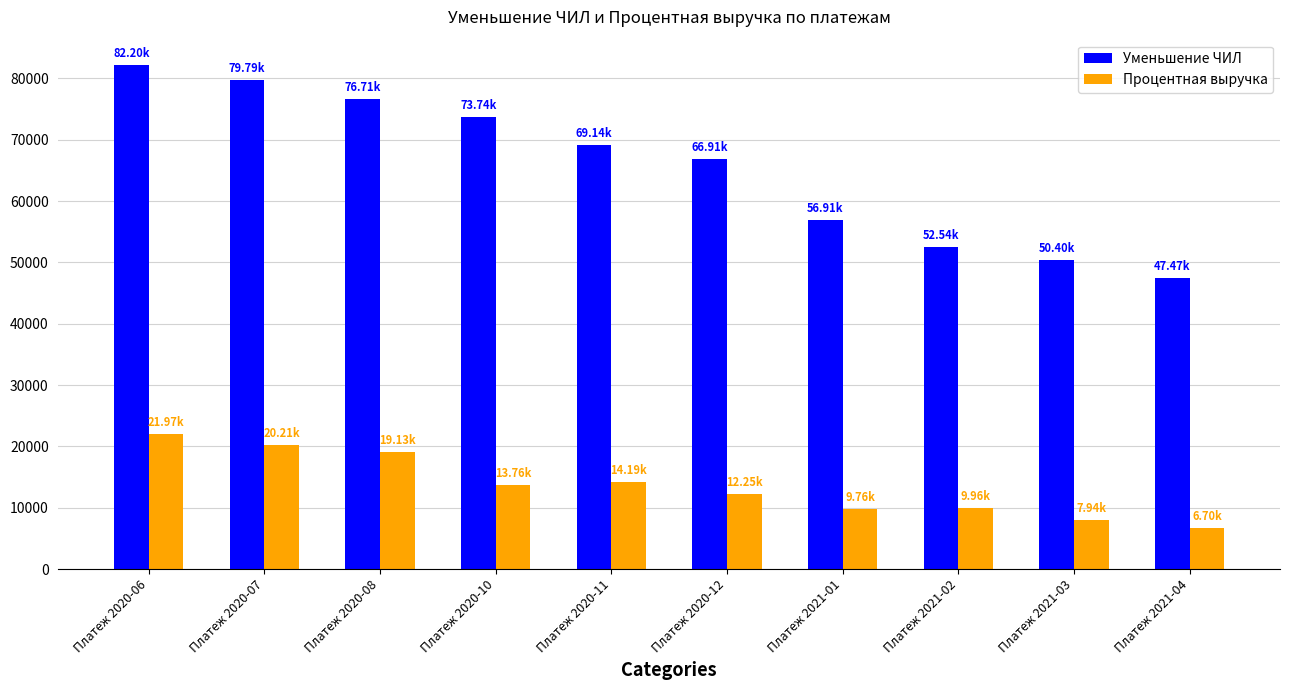

How many categories are shown in the chart?

10